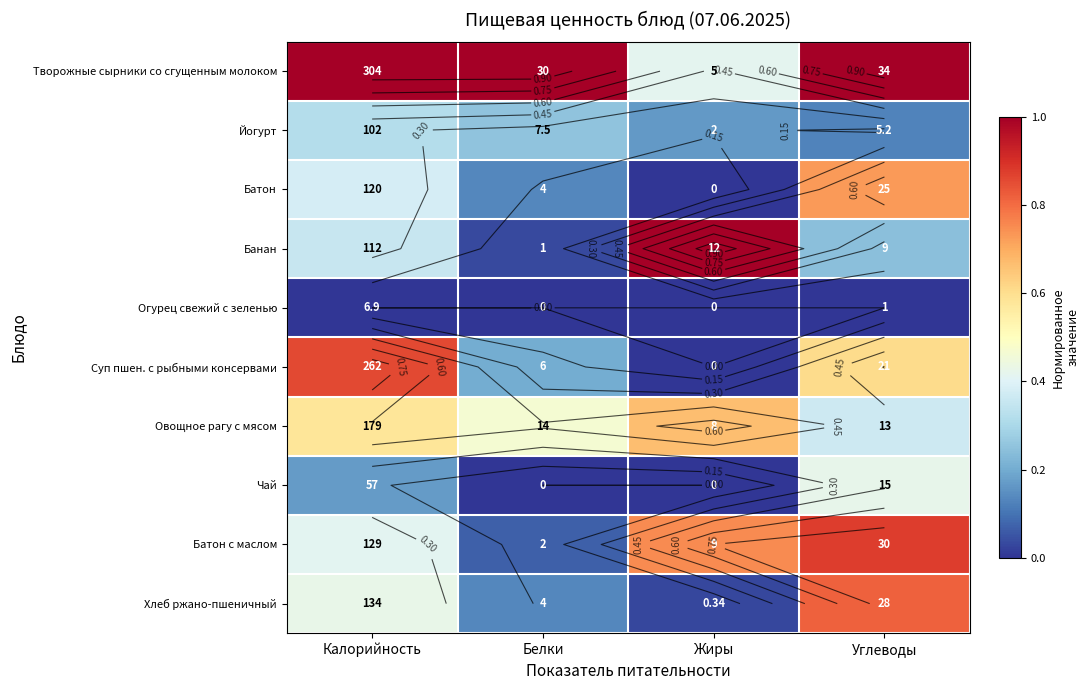

How many data points does each series have?

4